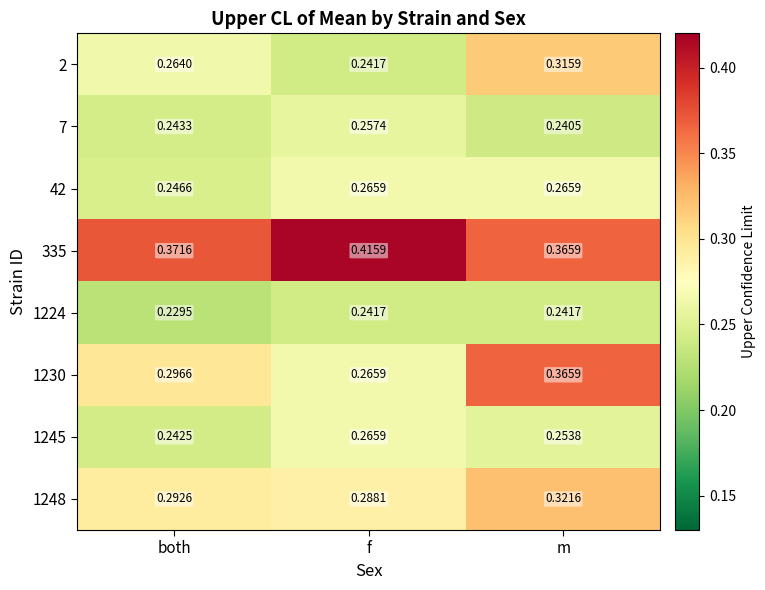

At which label is 1248 closest to 0?

f